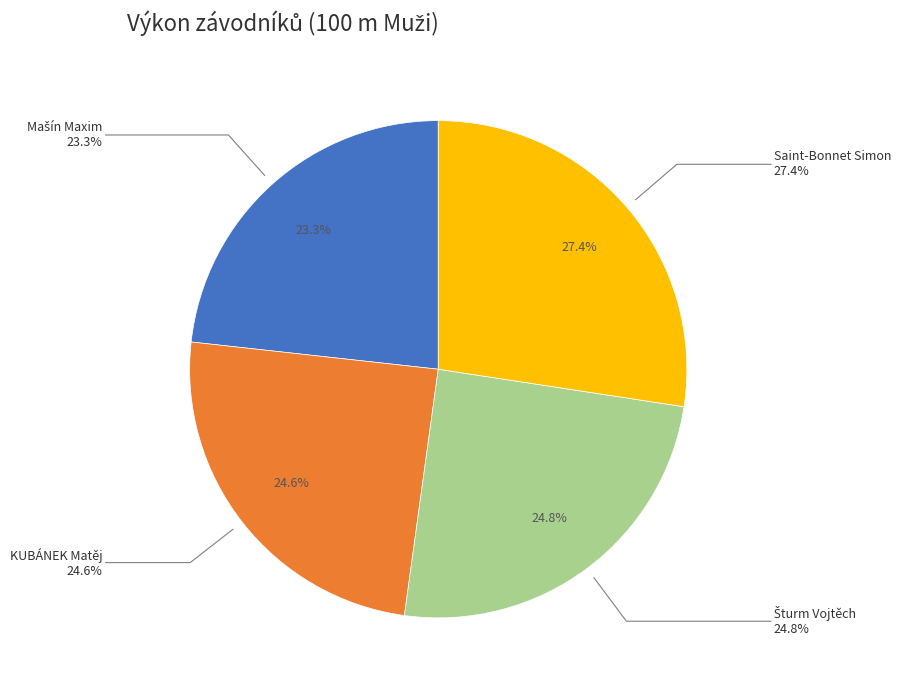

To the nearest percent, what is the difference between the largest and smallest slice percentages?

4%